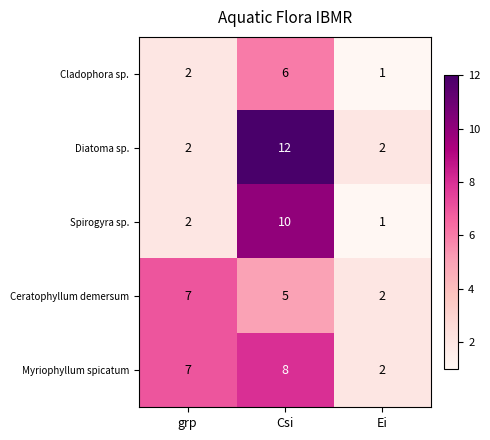

Reading left to right, list all the values displayed in this chart.

Cladophora sp.: grp=2	Csi=6	Ei=1
Diatoma sp.: grp=2	Csi=12	Ei=2
Spirogyra sp.: grp=2	Csi=10	Ei=1
Ceratophyllum demersum: grp=7	Csi=5	Ei=2
Myriophyllum spicatum: grp=7	Csi=8	Ei=2